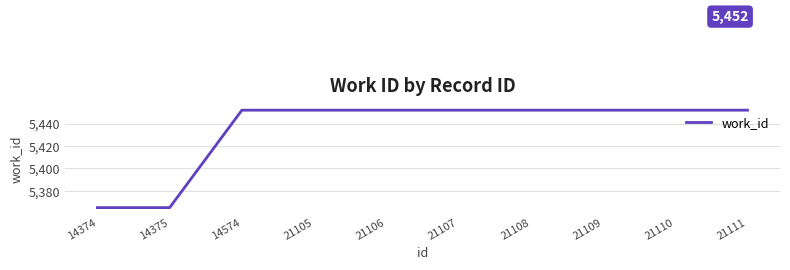

How many lines are shown in the chart?

1